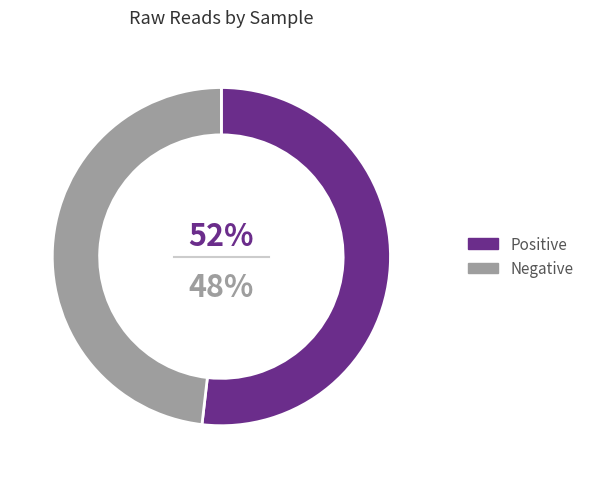

Does any single category account for the majority?

Yes